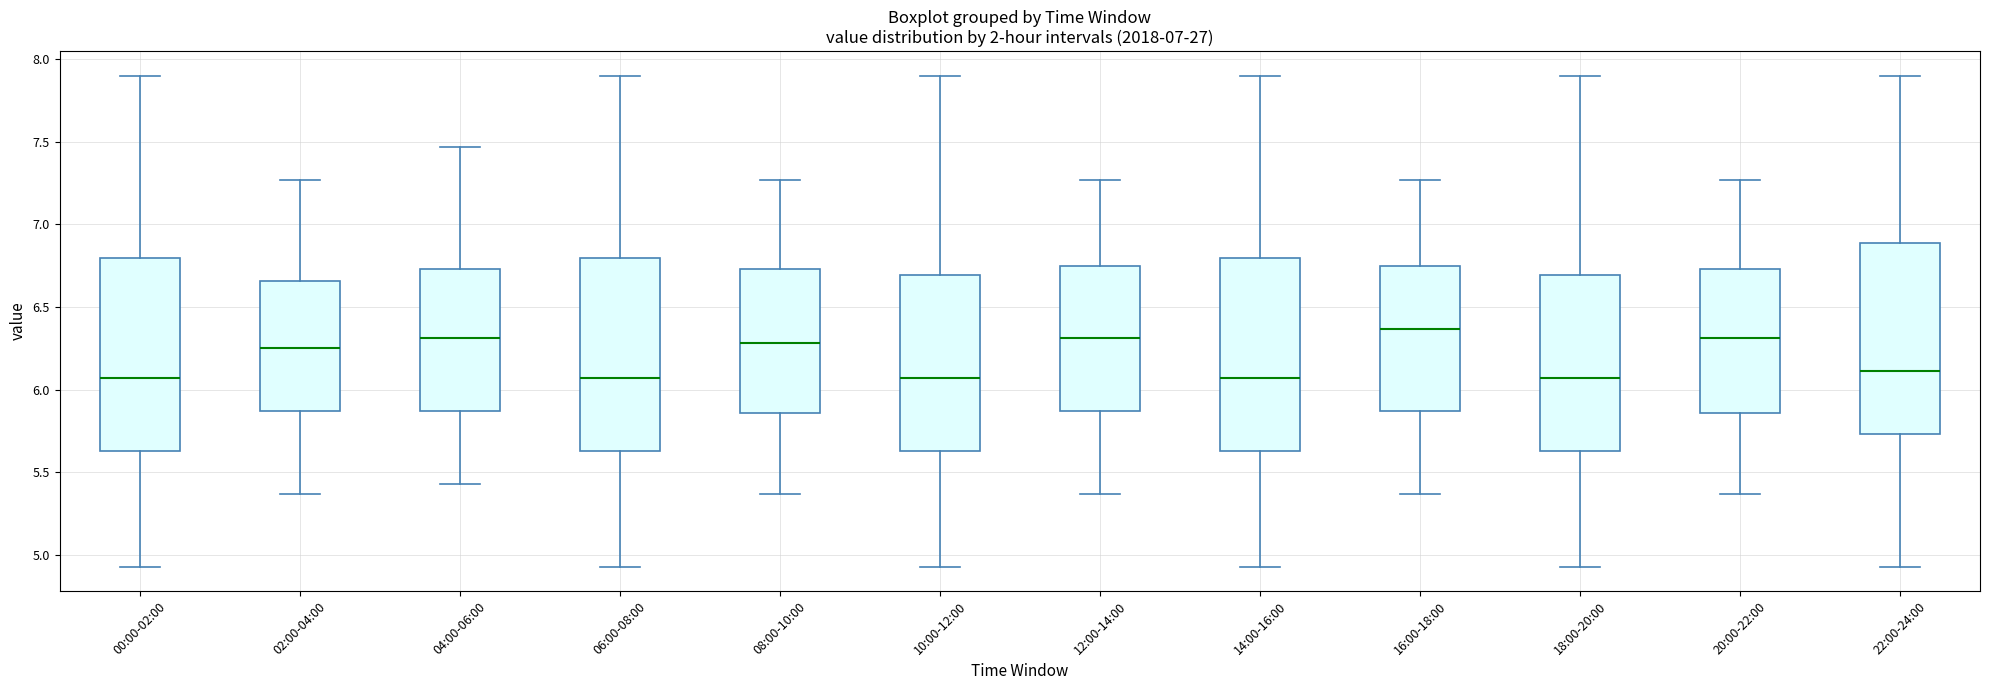

Where does the median line of the box for 14:00-16:00 sit on the y-axis? The values are not printed on the chart, so give them approximately, as read against the axis.

6.05